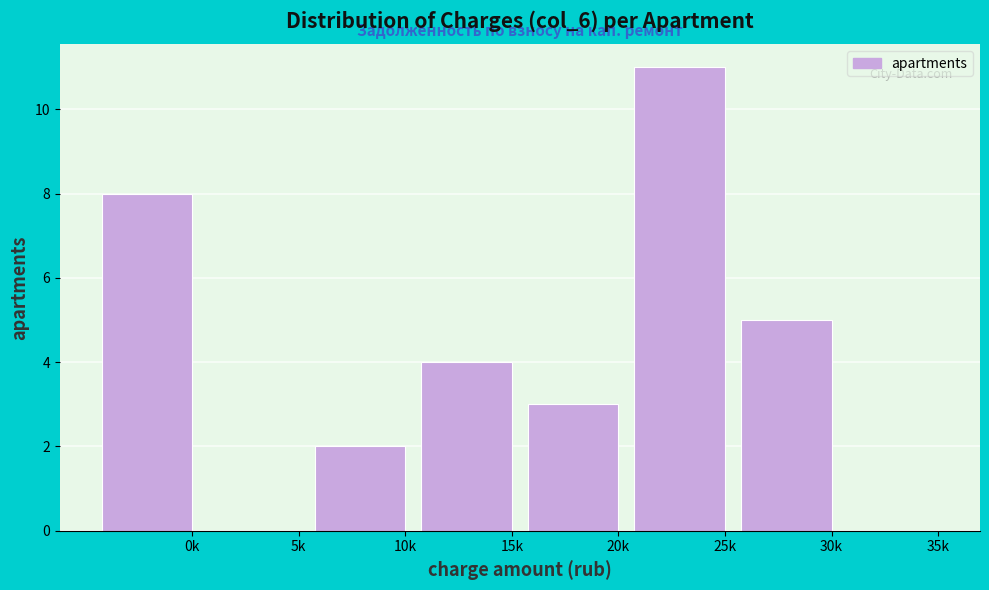

Reading right to left, extract all data points from this chart.

35k=0	30k=5	25k=11	20k=3	15k=4	10k=2	5k=0	0k=8